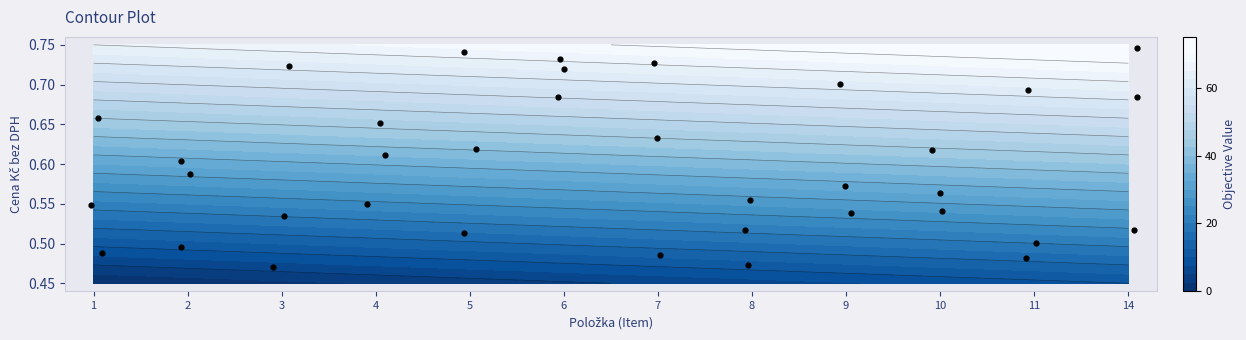

Reading right to left, transcribe all the data shown in this chart.

0.5	0.7	0.7	0.5	0.7	0.5	0.6	0.5	0.6	0.7	0.5	0.6	0.6	0.5	0.5	0.5	0.7	0.6	0.7	0.7	0.7	0.7	0.5	0.6	0.6	0.6	0.7	0.5	0.7	0.5	0.6	0.5	0.6	0.7	0.5	0.5